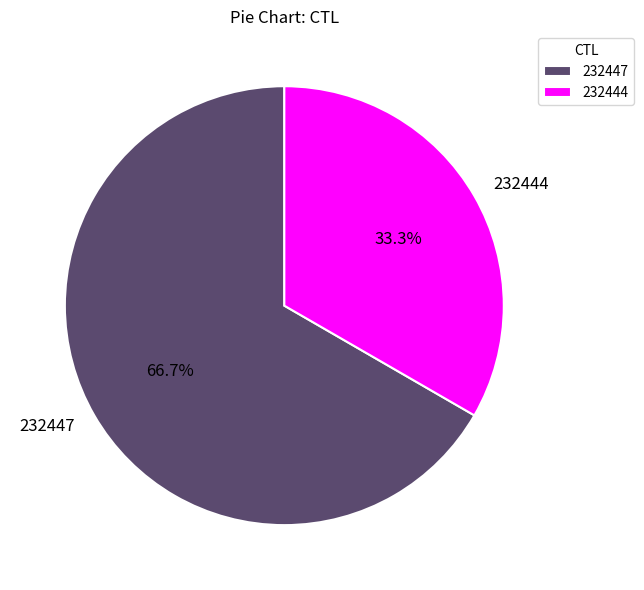

What percentage do 232447 and 232444 together represent?

100.0%